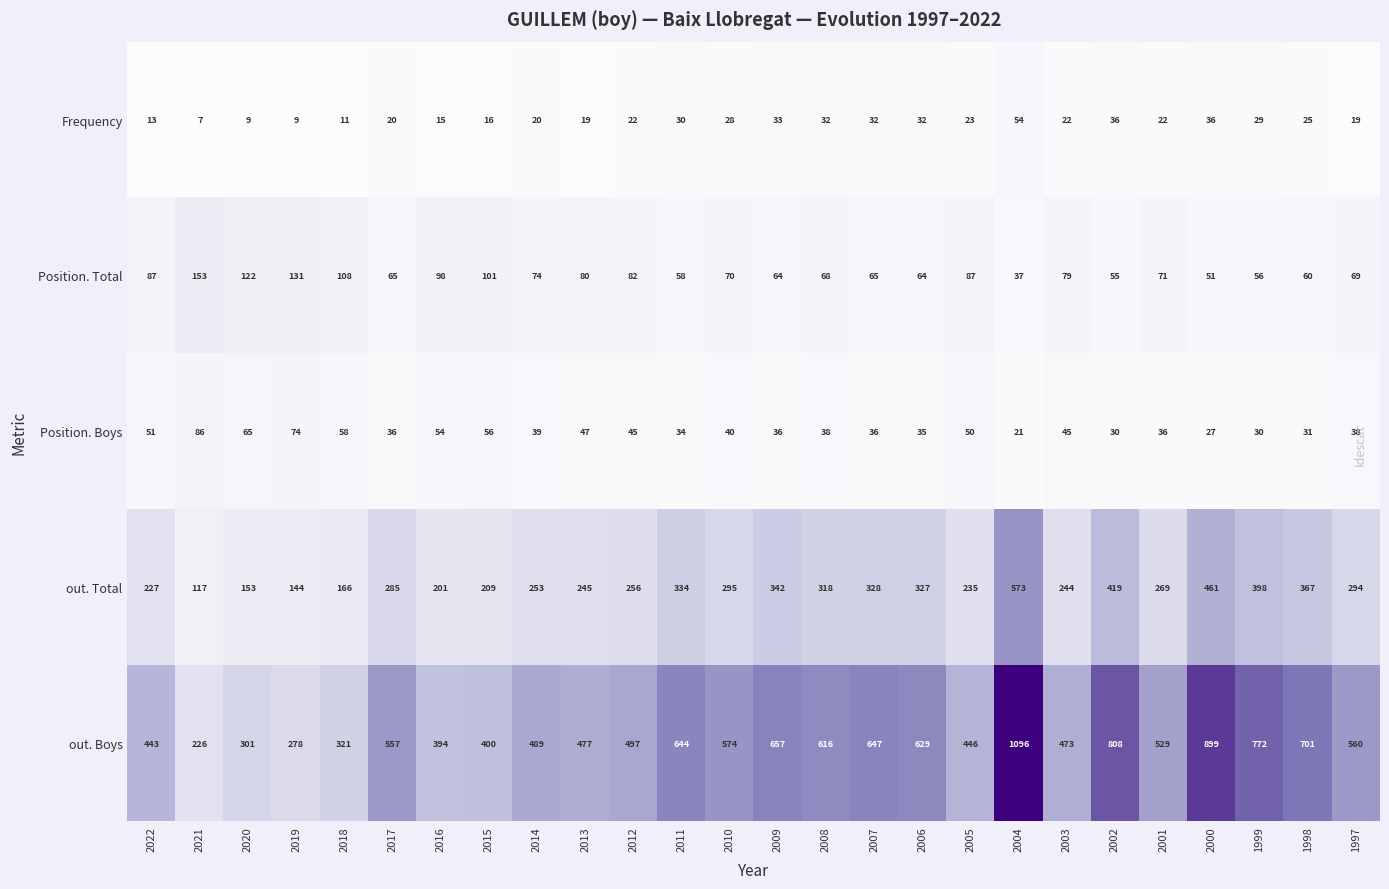

List the series in order of their peak value, lowest first.

Frequency, Position. Boys, Position. Total, out. Total, out. Boys